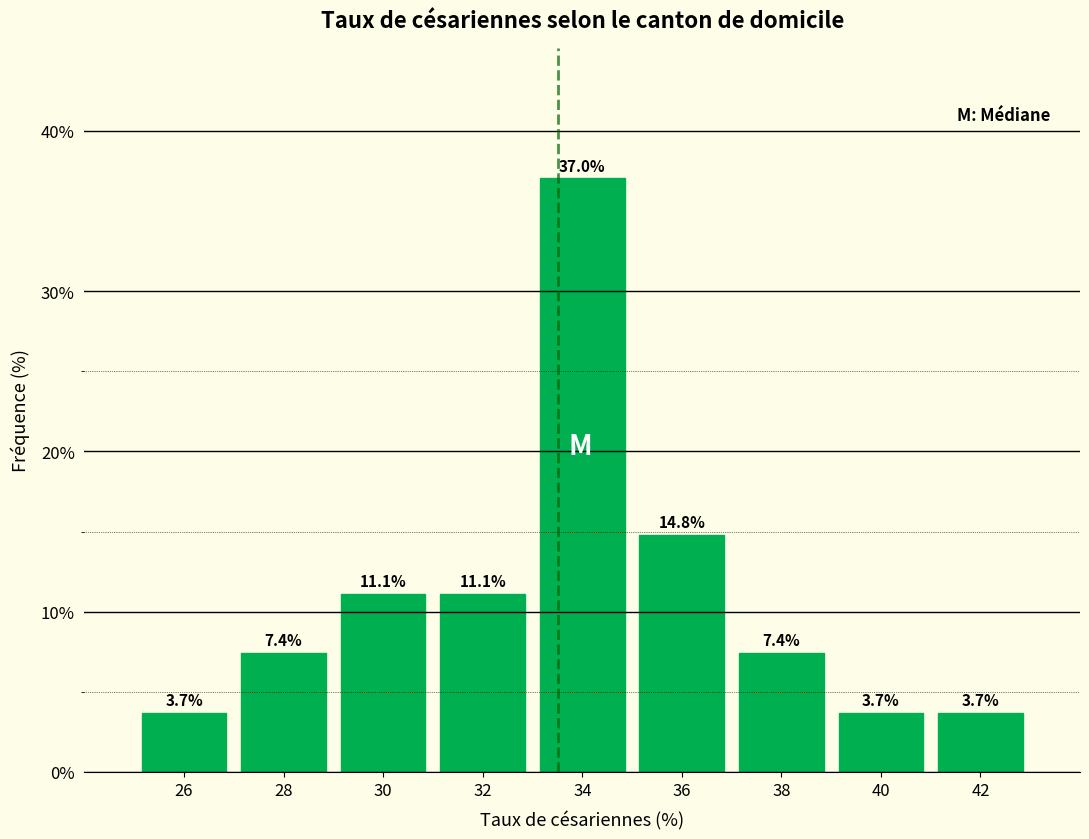

Reading left to right, list every bar in this chart as the range it spans on the x-axis followed by its height.

25 to 27: 3.7
27 to 29: 7.4
29 to 31: 11.1
31 to 33: 11.1
33 to 35: 37.0
35 to 37: 14.8
37 to 39: 7.4
39 to 41: 3.7
41 to 43: 3.7